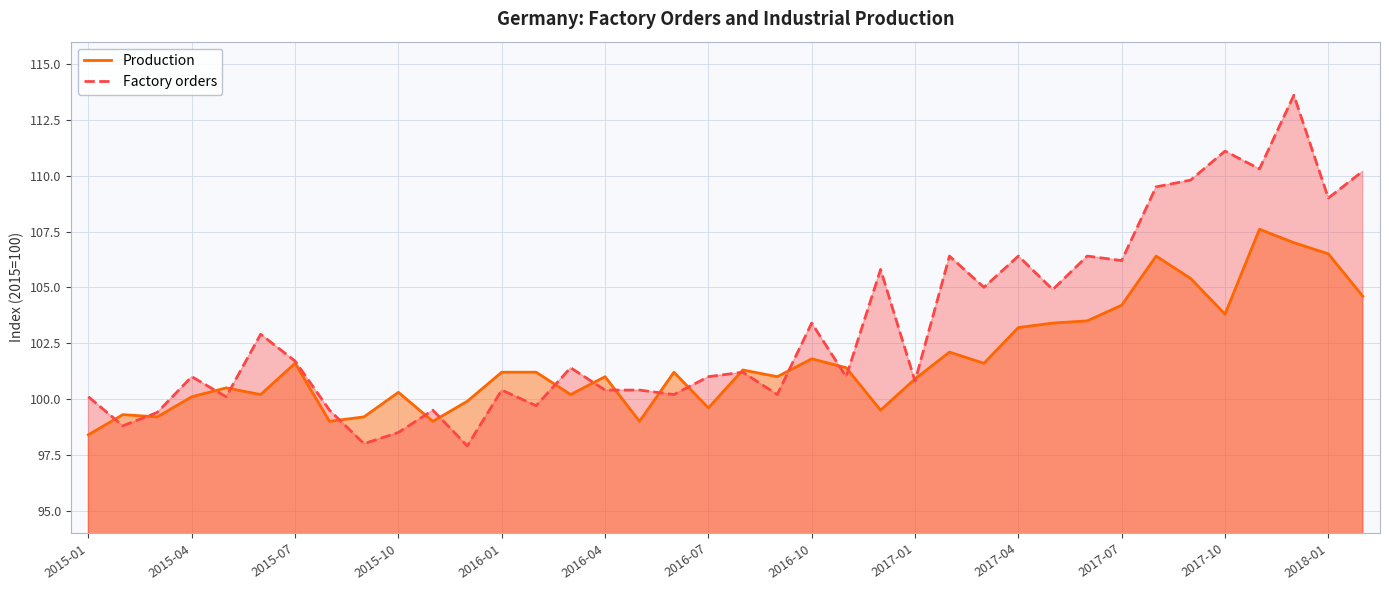

Which series has the widest spread of values?

Factory orders